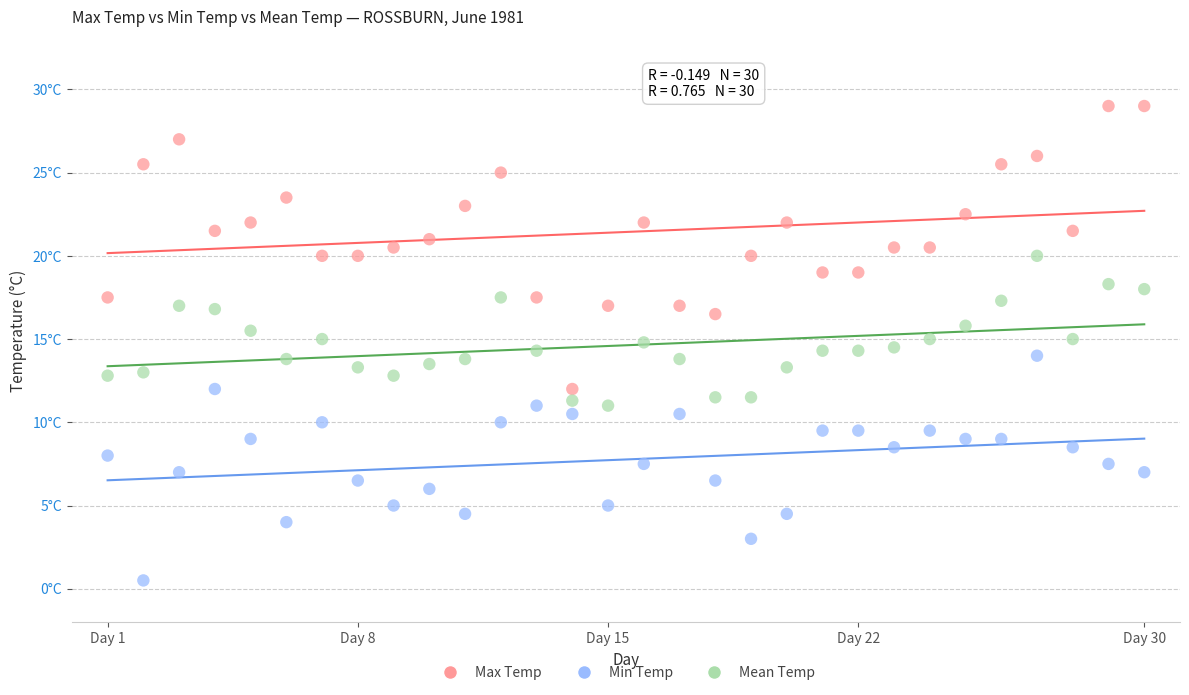

Which series reaches the minimum Y coordinate?

Min Temp